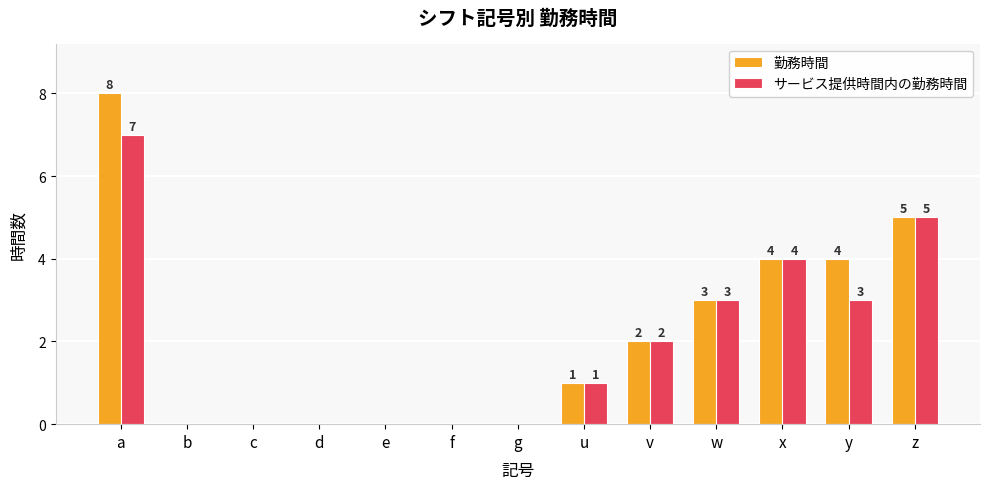

Which series has the largest total across all categories?

勤務時間